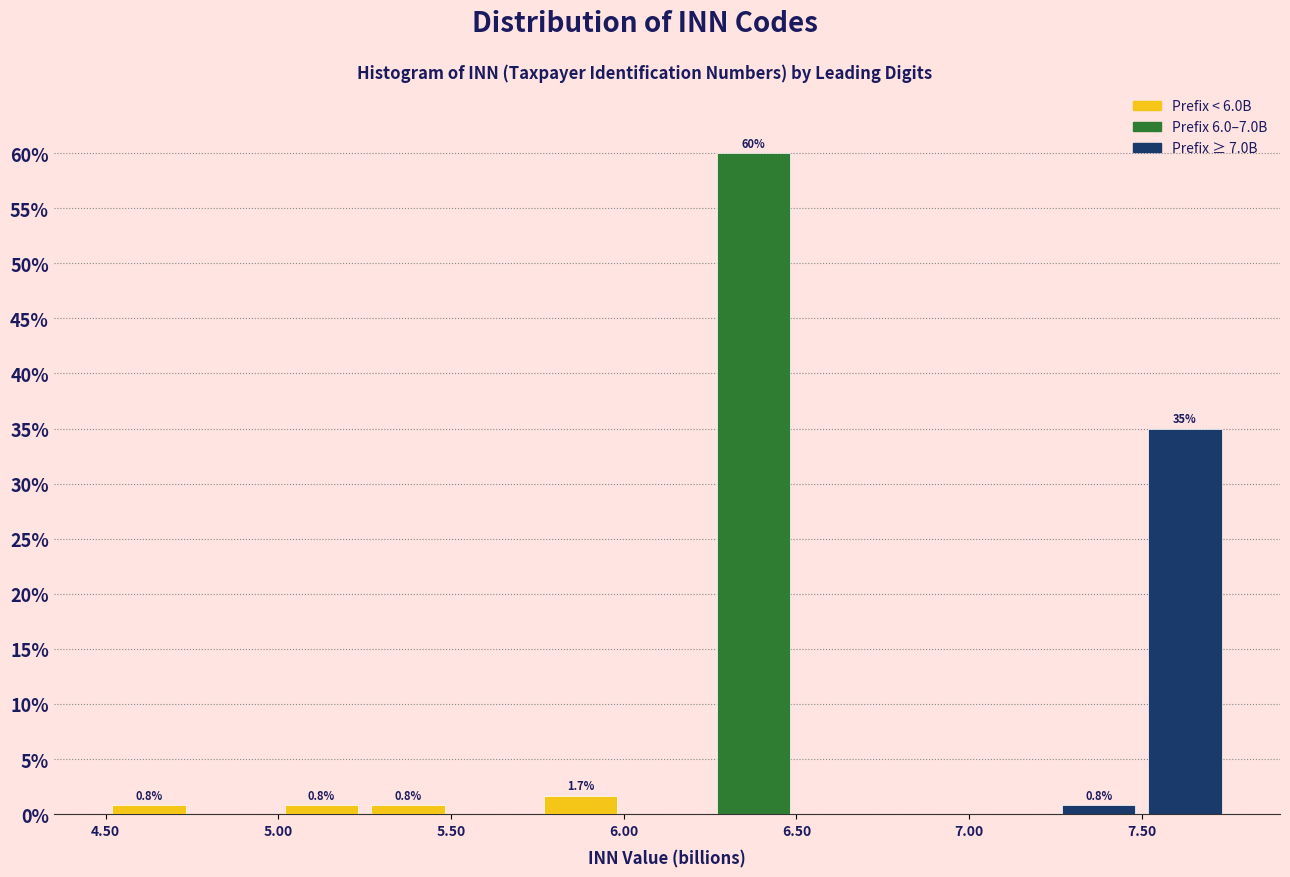

Which range on the x-axis has the tallest bar?

6.25 to 6.50